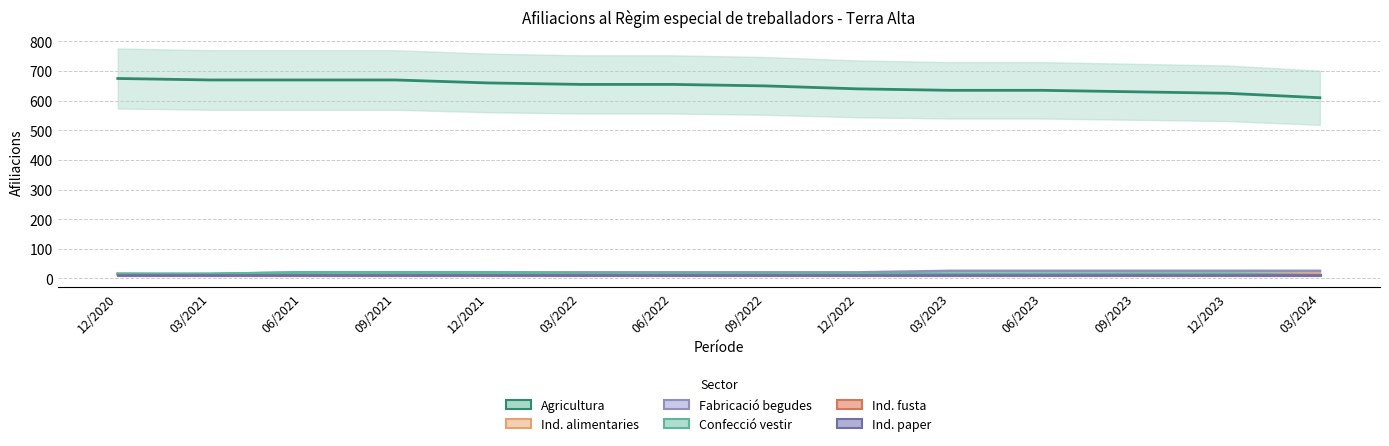

What is the sum of the Ind. paper values at 09/2021 and 12/2021?

20